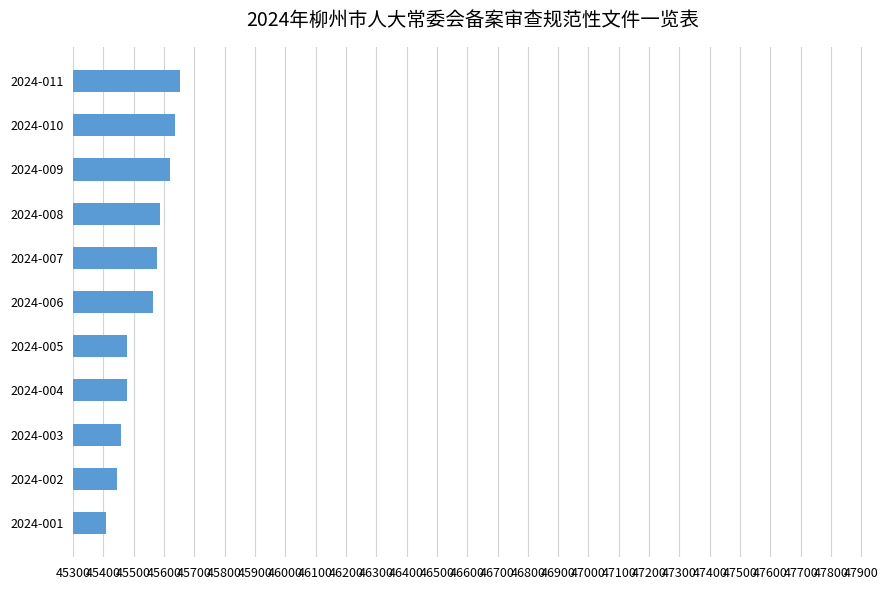

Are the bars horizontal?

Yes